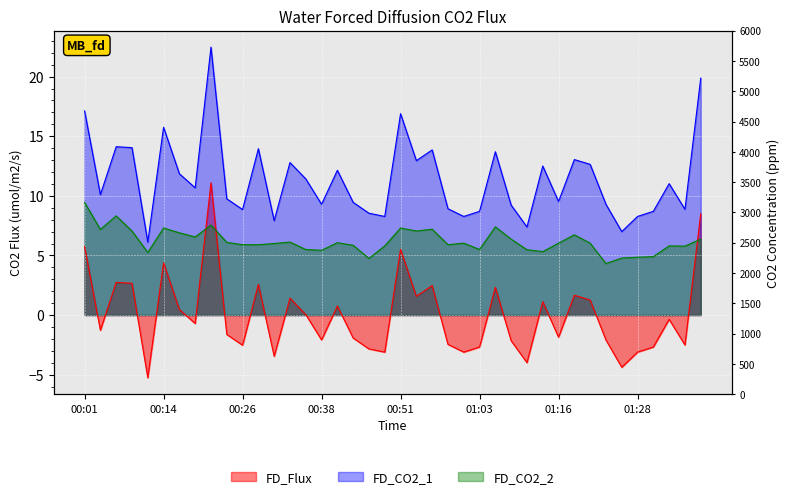

True or false: P1 has a value of 12.8 at 00:33.

True